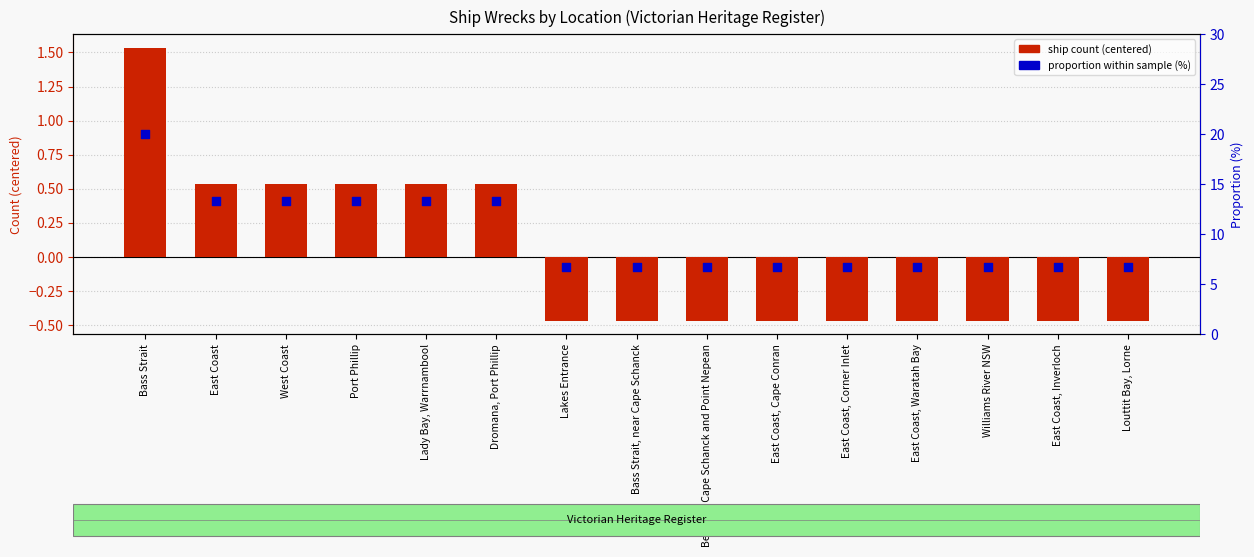

Is the value of proportion within sample (%) at East Coast, Waratah Bay greater than the value of ship count (centered) at Bass Strait, near Cape Schanck?

Yes